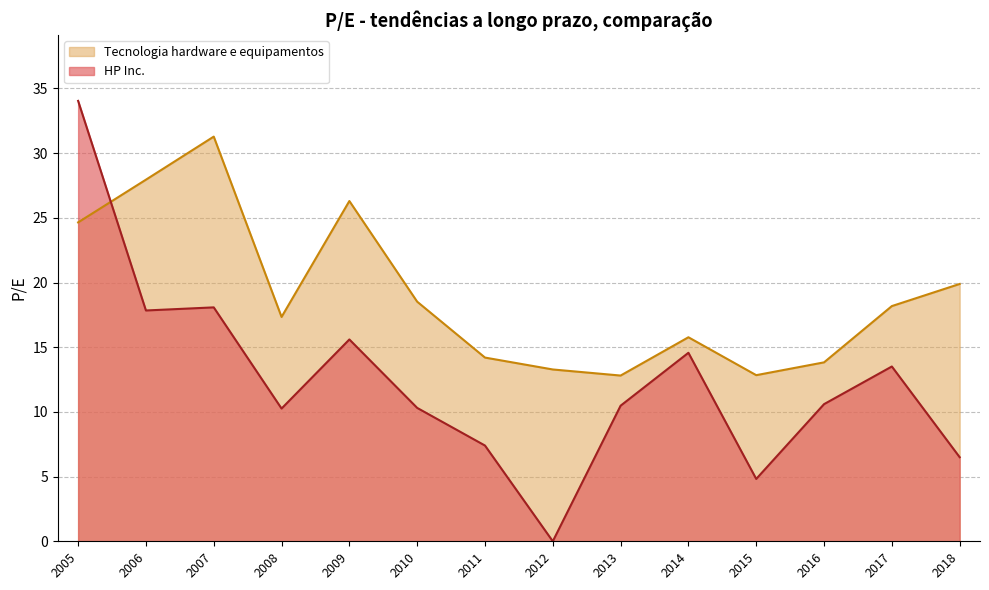

At which label is HP Inc. closest to 17?

2006